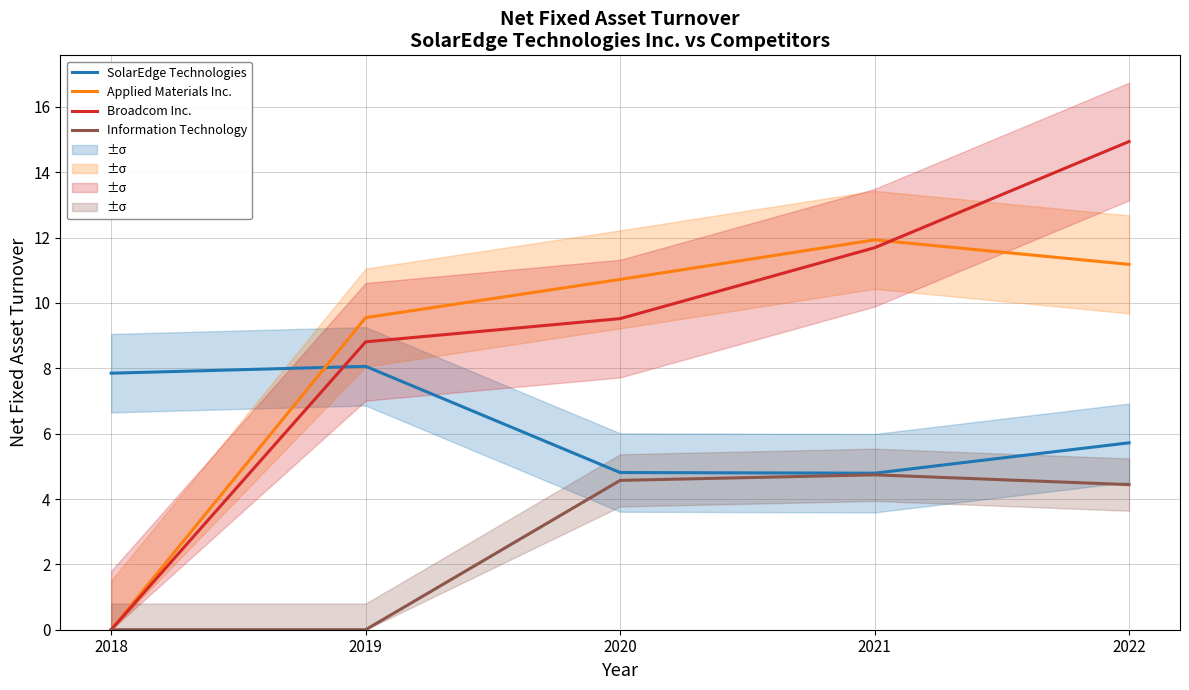

What is the total value across all series at 2022?

36.3